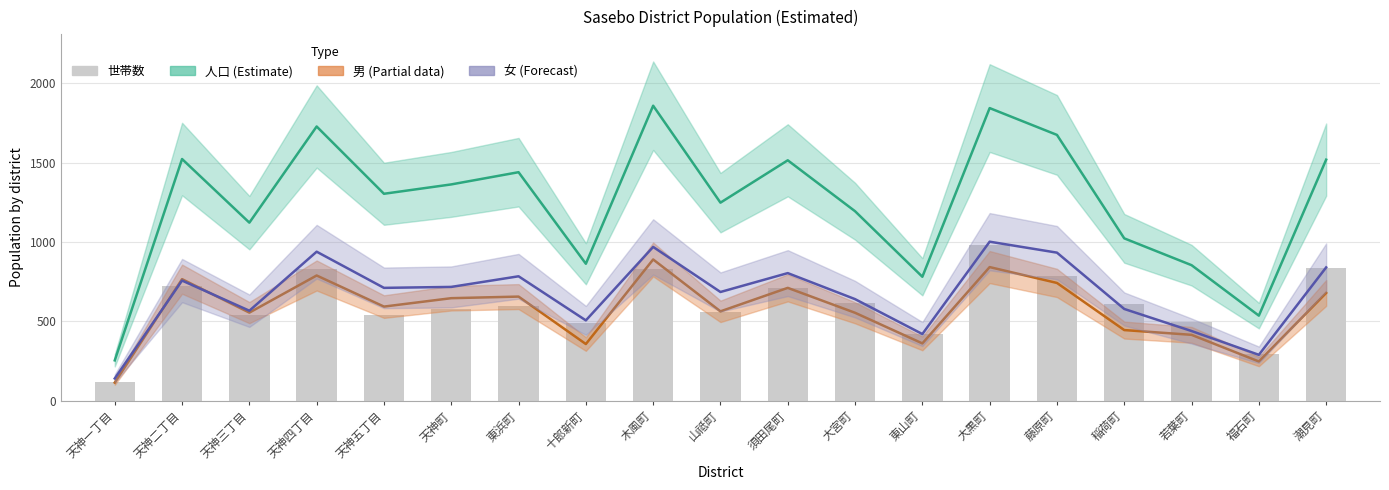

Reading left to right, transcribe all the data shown in this chart.

人口 (Estimate): 天神一丁目=254	天神二丁目=1523	天神三丁目=1122	天神四丁目=1728	天神五丁目=1304	天神町=1363	東浜町=1440	十郎新町=863	木風町=1859	山祗町=1248	須田尾町=1515	大宮町=1194	東山町=781	大黒町=1844	藤原町=1675	稲荷町=1023	若葉町=854	福石町=536	潮見町=1519
男 (Partial): 天神一丁目=114	天神二丁目=766	天神三丁目=555	天神四丁目=789	天神五丁目=593	天神町=646	東浜町=656	十郎新町=357	木風町=890	山祗町=563	須田尾町=711	大宮町=554	東山町=361	大黒町=842	藤原町=742	稲荷町=445	若葉町=415	福石町=247	潮見町=679
女 (Forecast): 天神一丁目=140	天神二丁目=757	天神三丁目=567	天神四丁目=939	天神五丁目=711	天神町=717	東浜町=784	十郎新町=506	木風町=969	山祗町=685	須田尾町=804	大宮町=640	東山町=420	大黒町=1002	藤原町=933	稲荷町=578	若葉町=439	福石町=289	潮見町=840
世帯数: 天神一丁目=119	天神二丁目=725	天神三丁目=541	天神四丁目=831	天神五丁目=538	天神町=577	東浜町=596	十郎新町=491	木風町=830	山祗町=562	須田尾町=713	大宮町=617	東山町=418	大黒町=979	藤原町=785	稲荷町=608	若葉町=496	福石町=292	潮見町=839